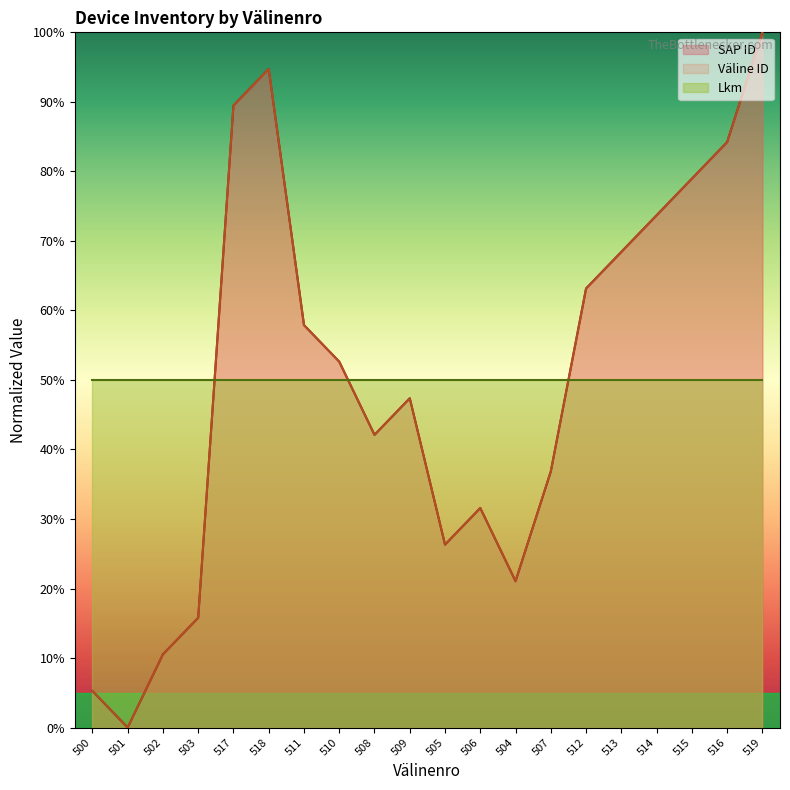

How many lines are shown in the chart?

3